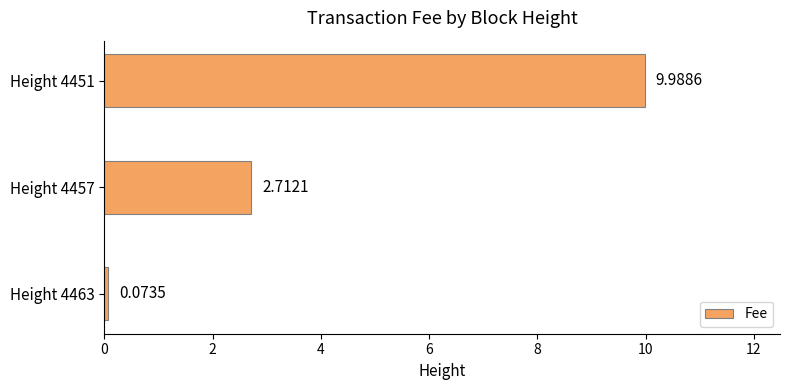

How many categories are shown in the chart?

3